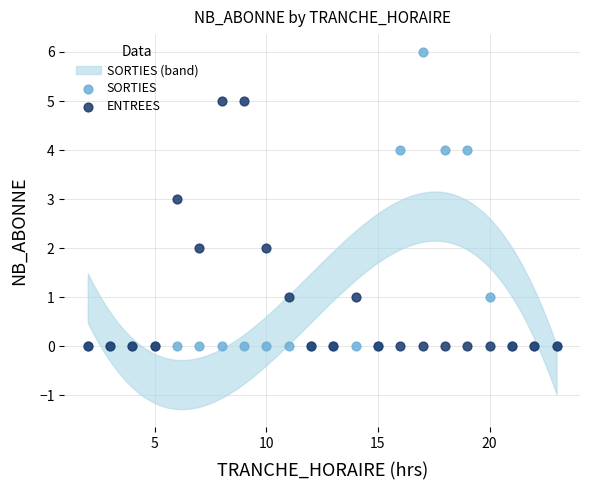

Which series has the widest spread of Y values?

SORTIES